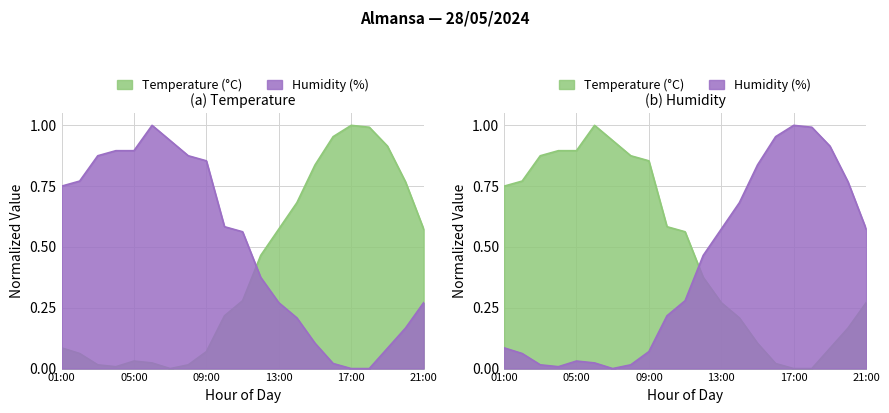

How many series are shown in this chart?

2